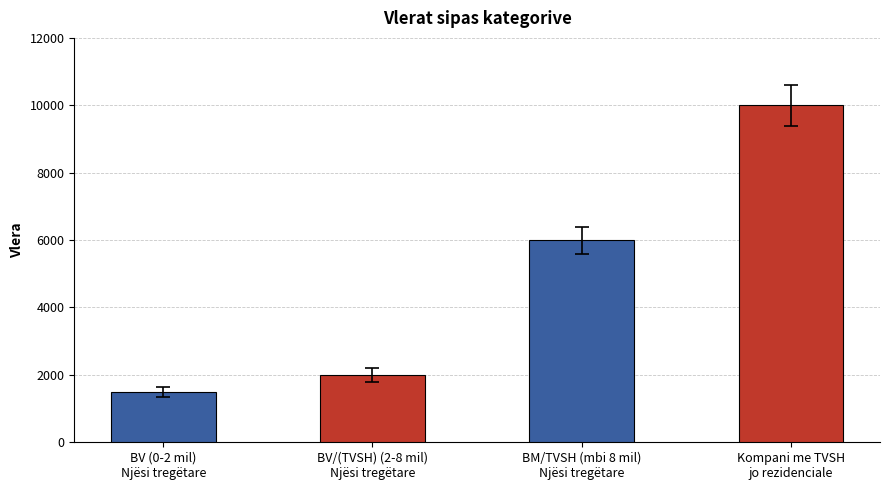

Is it true that the value at Kompani me TVSH
jo rezidenciale is 16384?

False